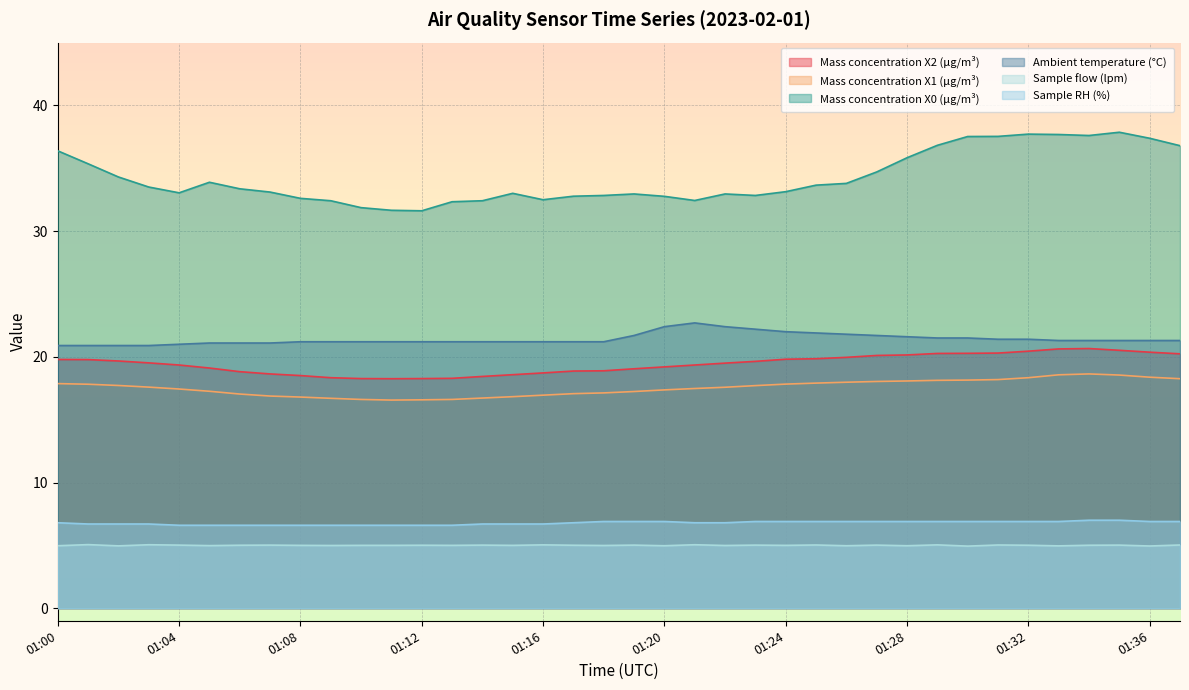

What value does the Sample RH (%) series have at 01:28?

6.9